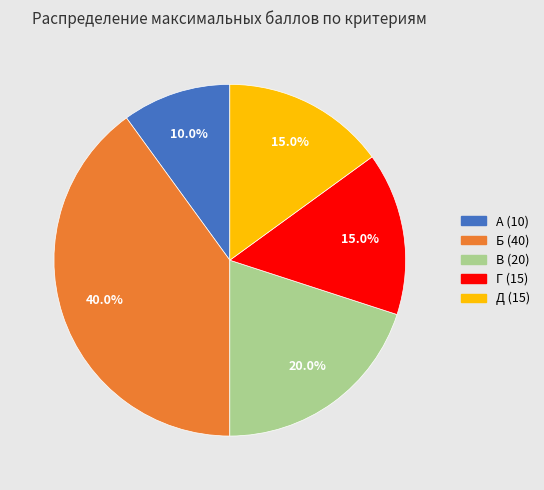

How many slices are in this pie chart?

5